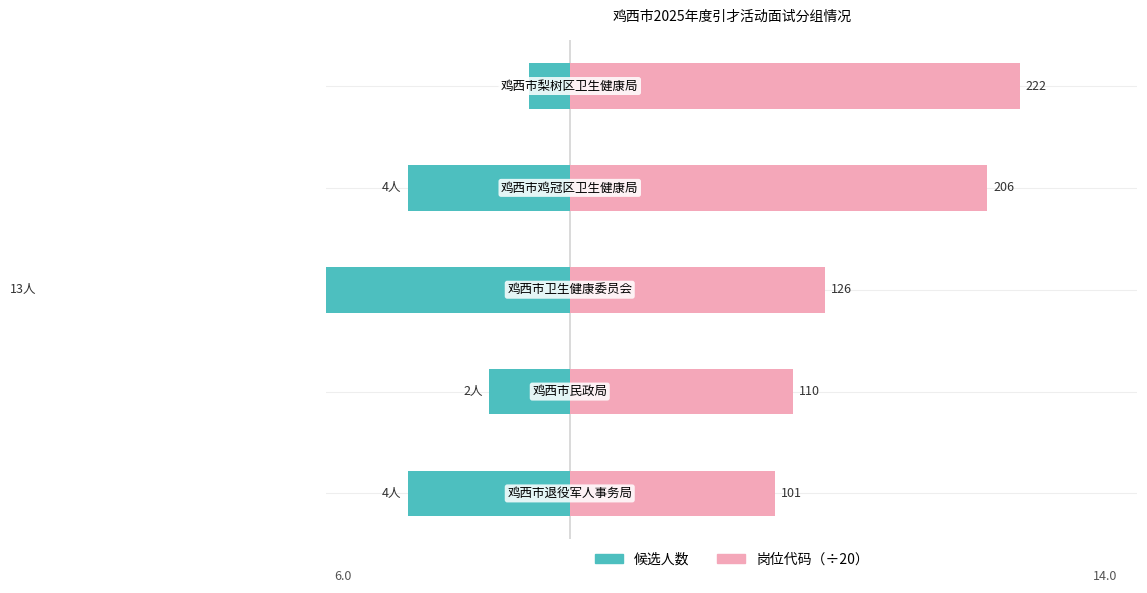

True or false: 岗位代码（÷20） has a value of 6.3 at 2.

True